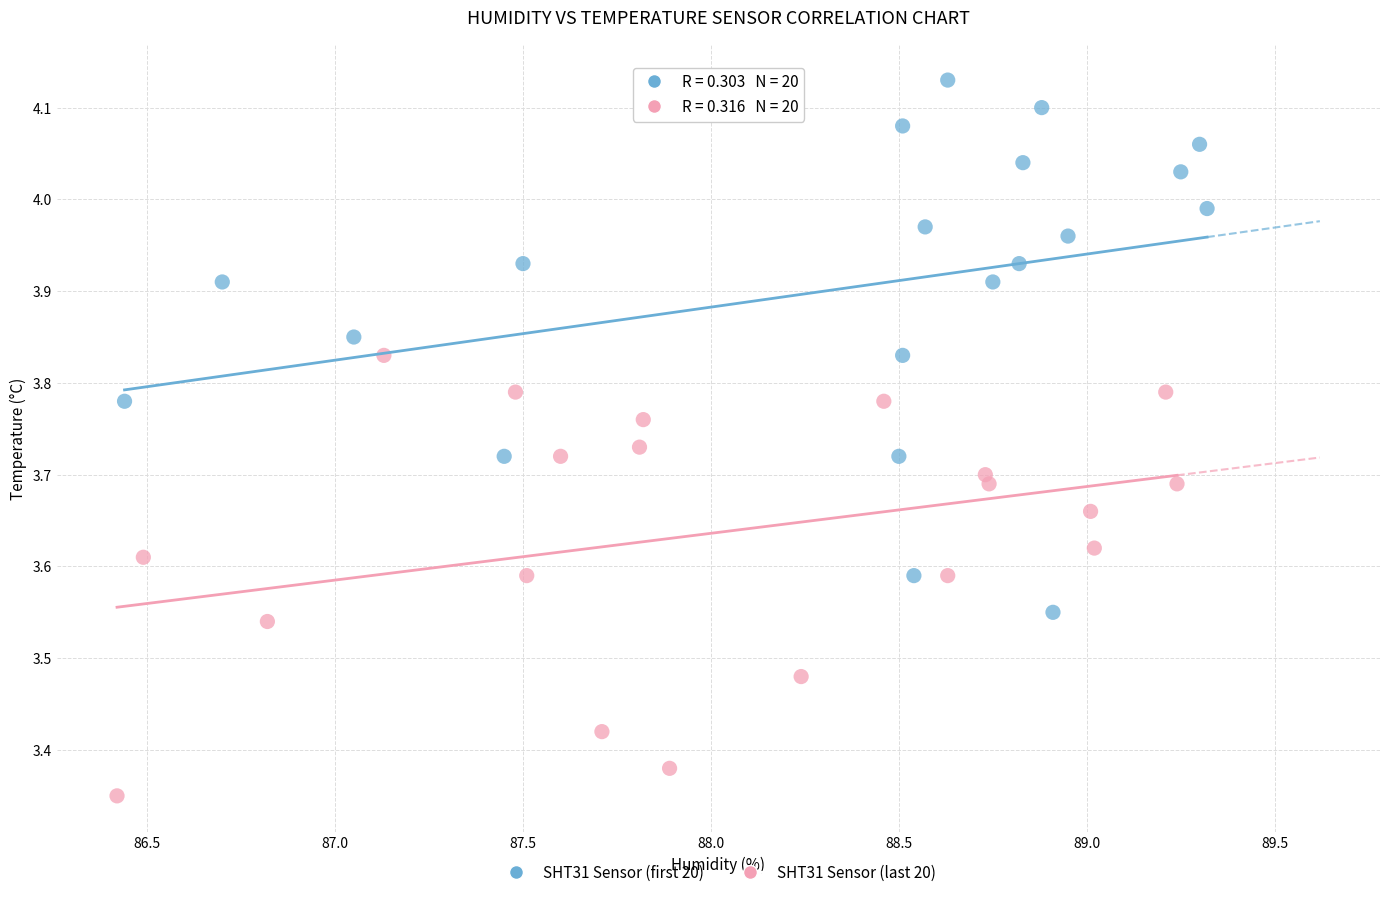

Which series reaches the minimum Y coordinate?

SHT31 Sensor (last 20)